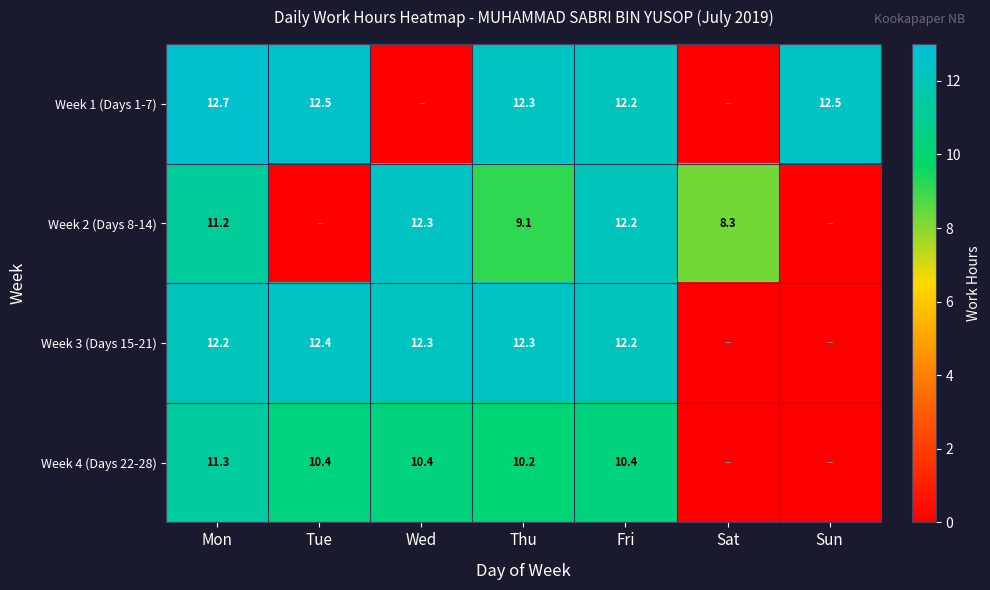

The value of Week 2 (Days 8-14) at Sat is 3.1. True or false?

False